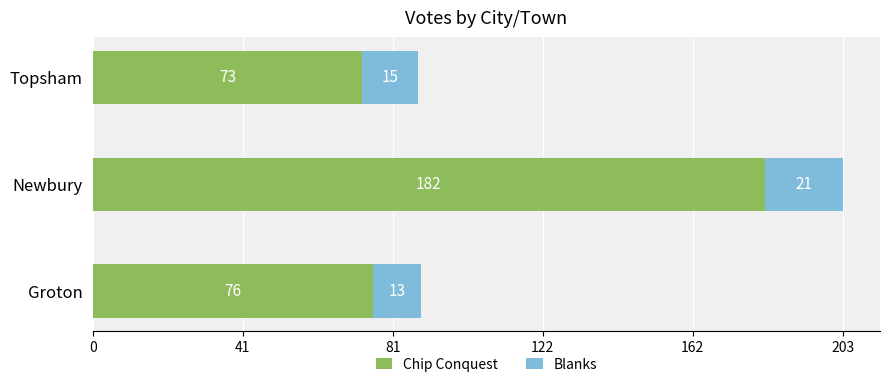

Which category has the highest value in the Chip Conquest series?

Newbury